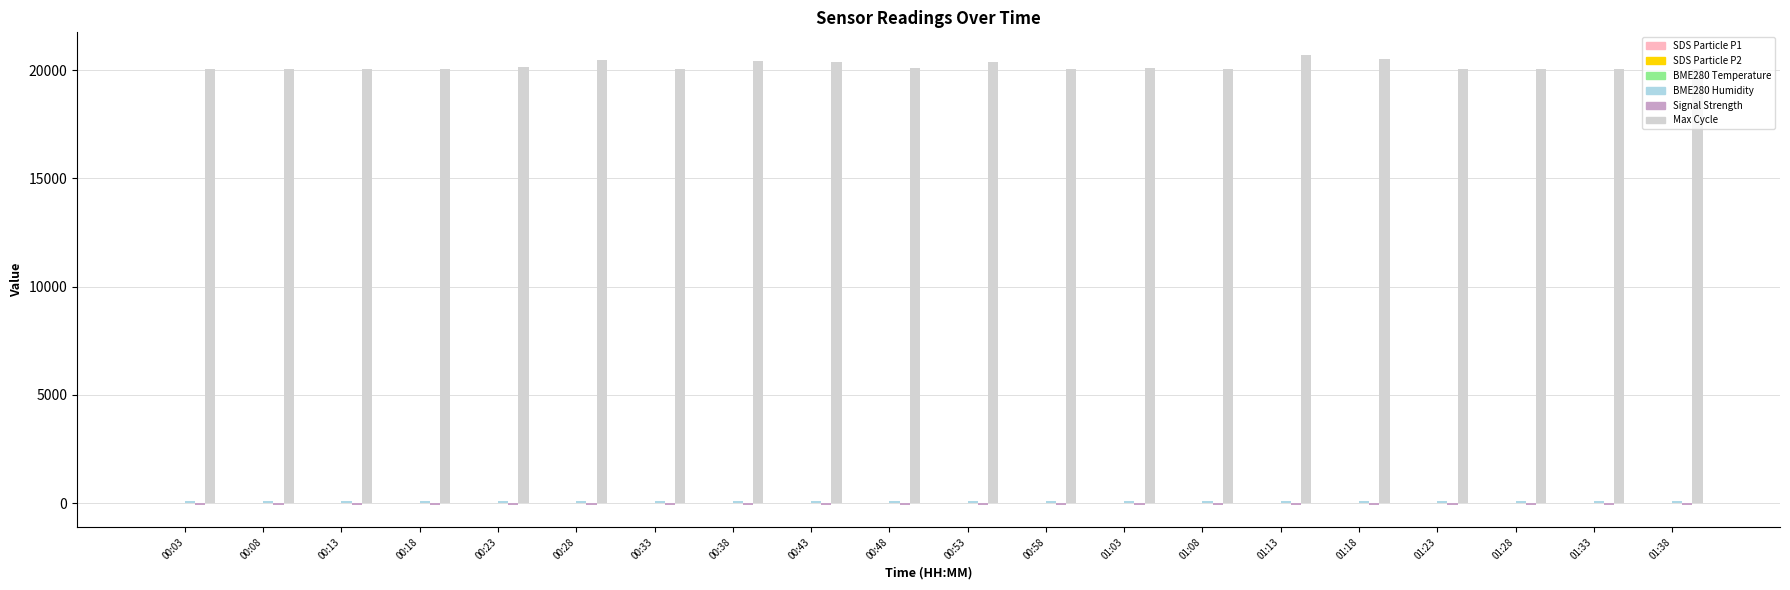

What is the maximum value shown in the chart?

20705.0